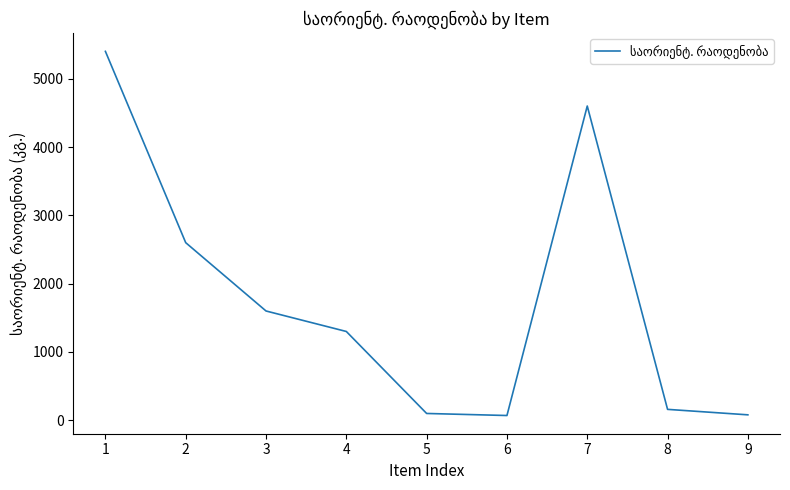

At which label is the value closest to 2735?

2